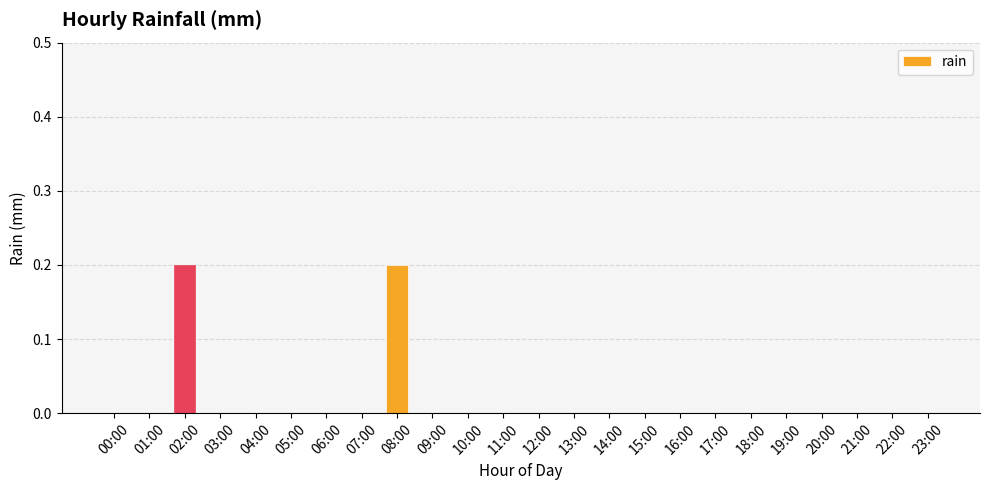

Between 02:00 and 20:00, which is larger?

02:00